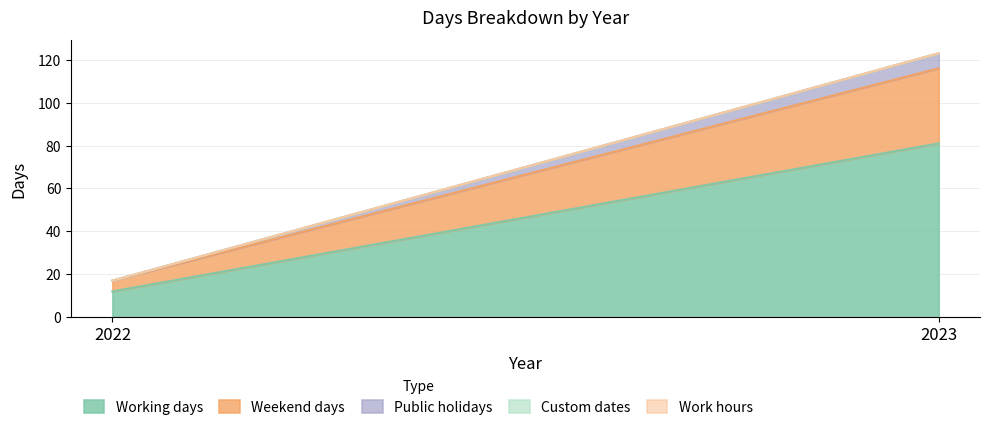

Between 2022 and 2023, which series saw the biggest shift?

Working days